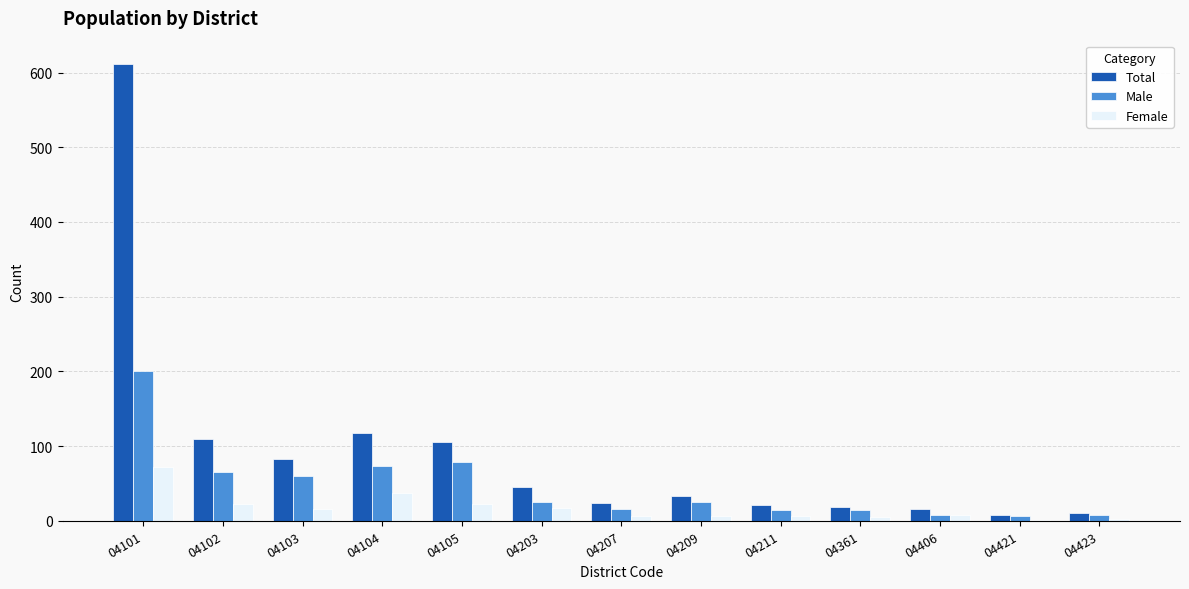

What is the highest value of the Male series?

201